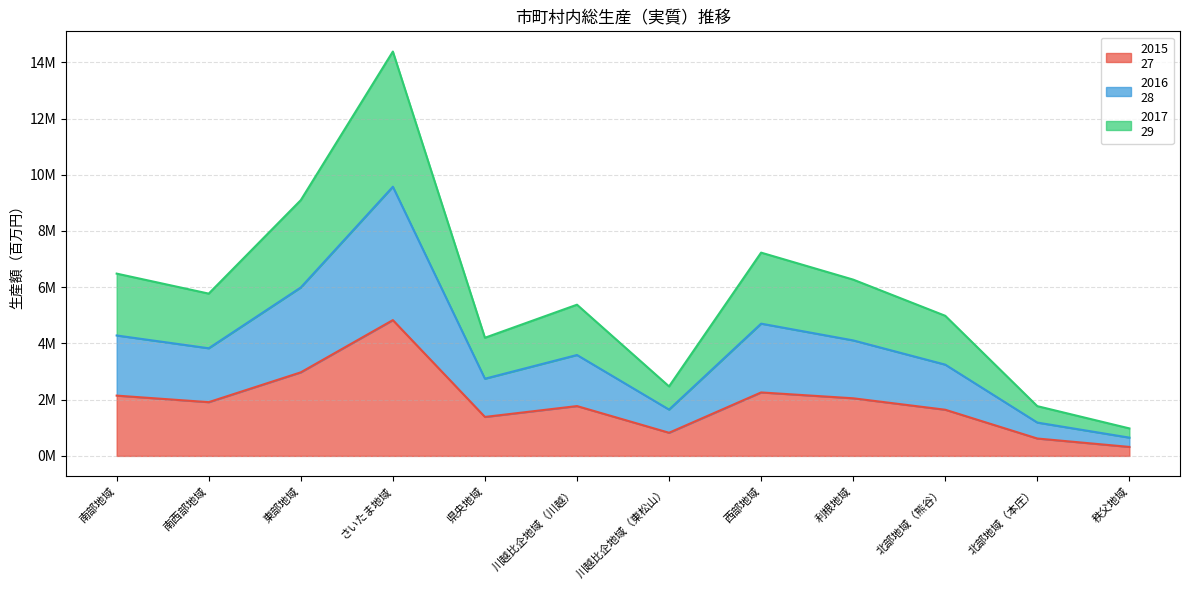

Rank the categories by 2017
29 value from highest to lowest.

さいたま地域, 東部地域, 西部地域, 南部地域, 利根地域, 南西部地域, 川越比企地域（川越）, 北部地域（熊谷）, 県央地域, 川越比企地域（東松山）, 北部地域（本庄）, 秩父地域